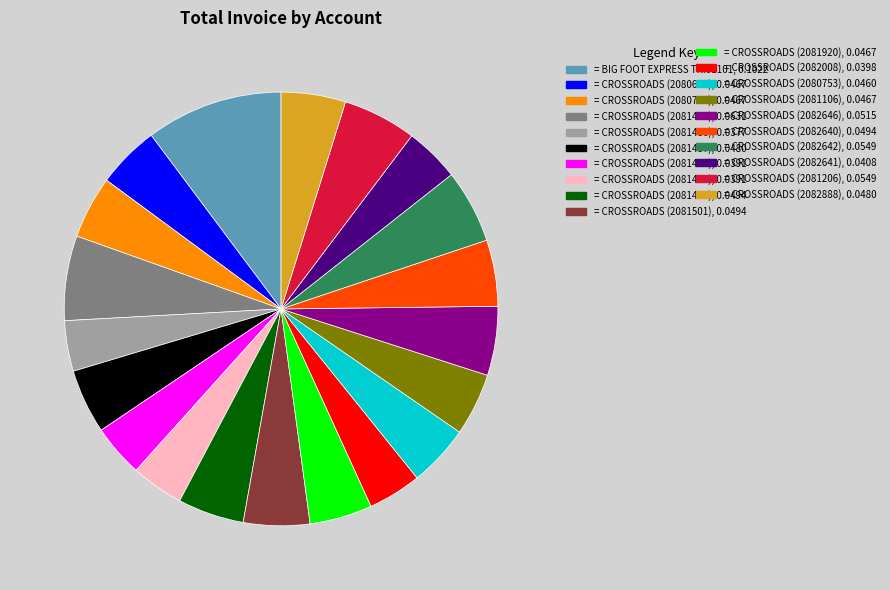

Is there any slice that represents more than half of the pie?

No